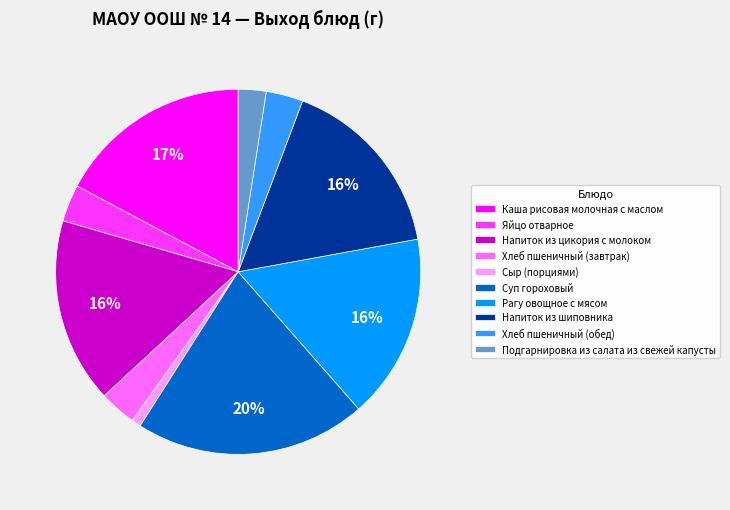

Combined, do Рагу овощное с мясом and Яйцо отварное account for over 50%?

No